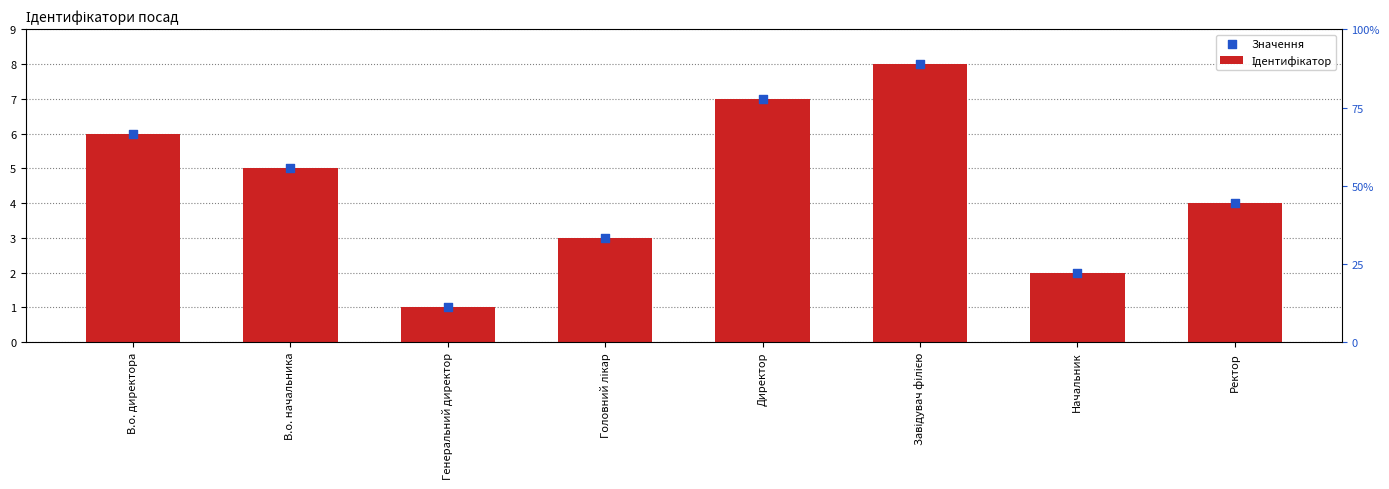

What are all the series names shown in the legend?

Ідентифікатор, Значення